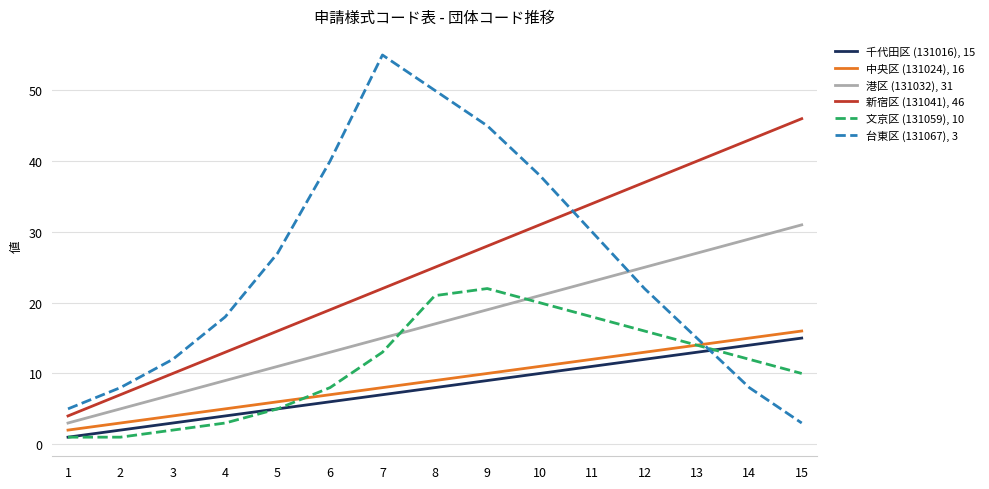

Does the chart have visible grid lines?

Yes